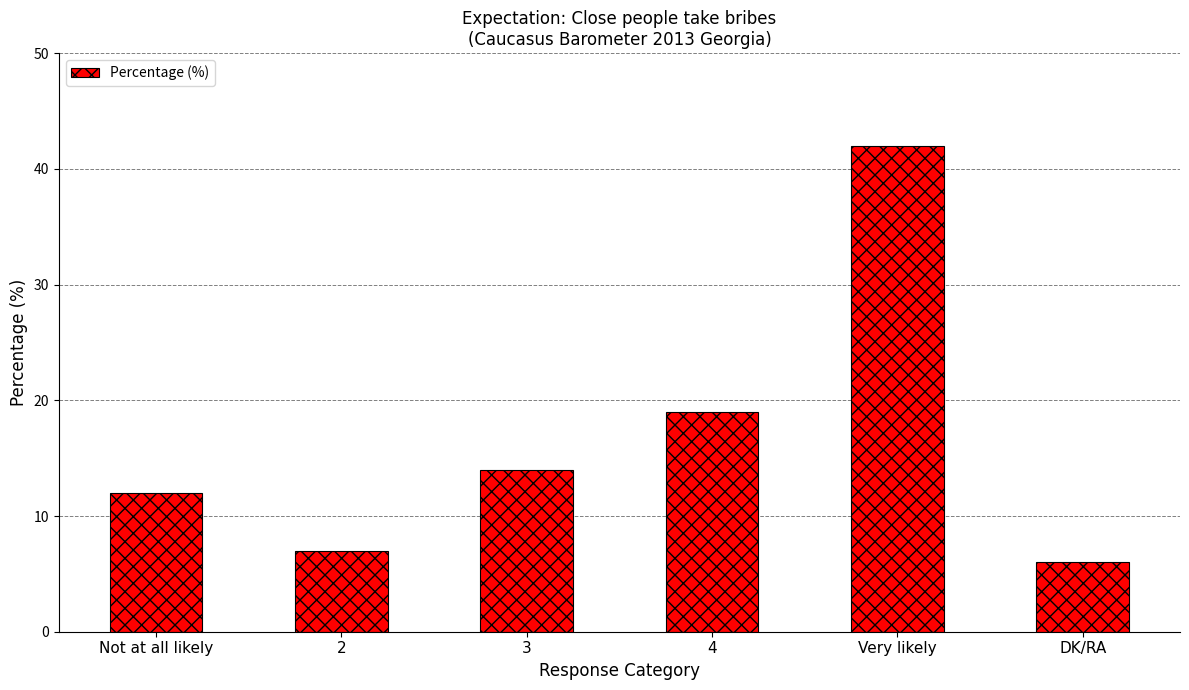

Reading left to right, transcribe all the data shown in this chart.

Not at all likely=12	2=7	3=14	4=19	Very likely=42	DK/RA=6